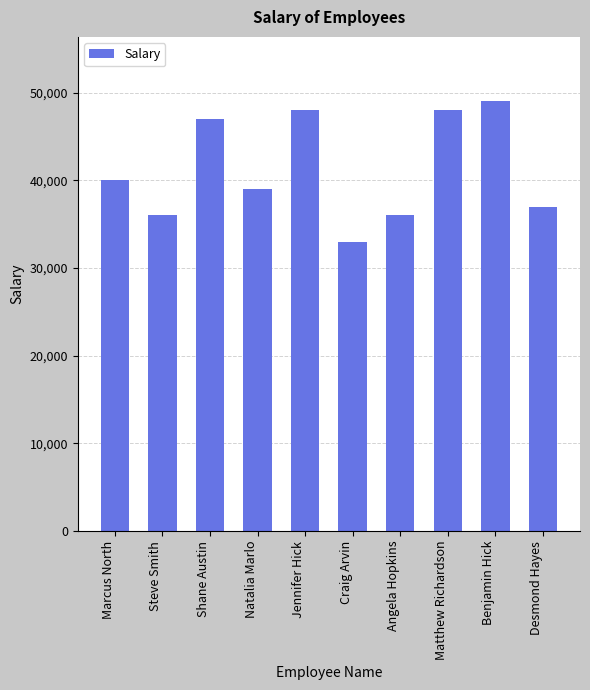

The chart shows a value of 48000 at Jennifer Hick. True or false?

True